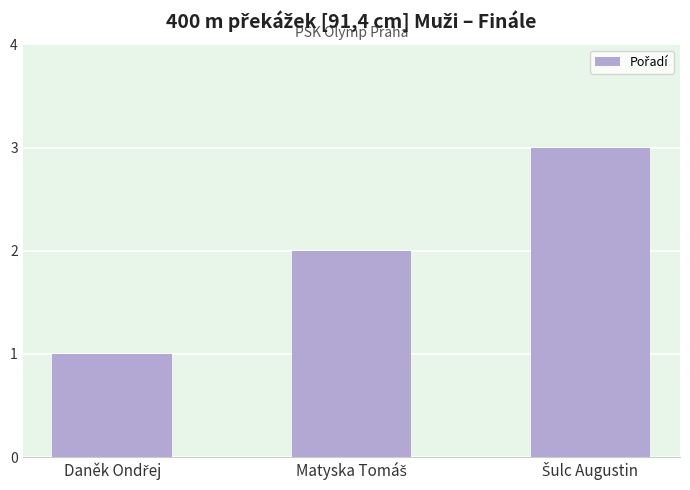

What is the value of the 3rd bar from the left?

3